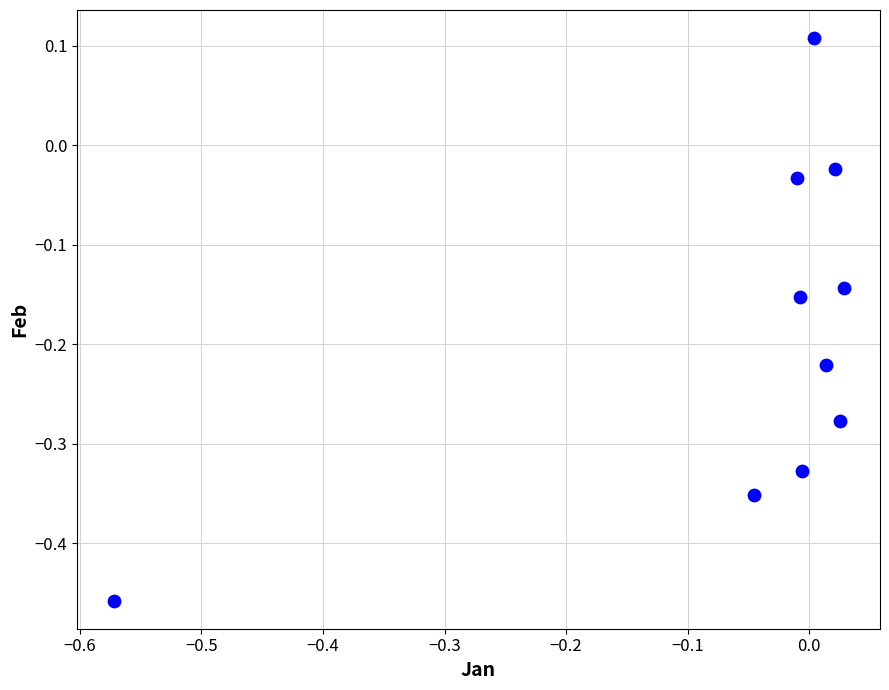

What is the range of X values (max minus min)?

0.6